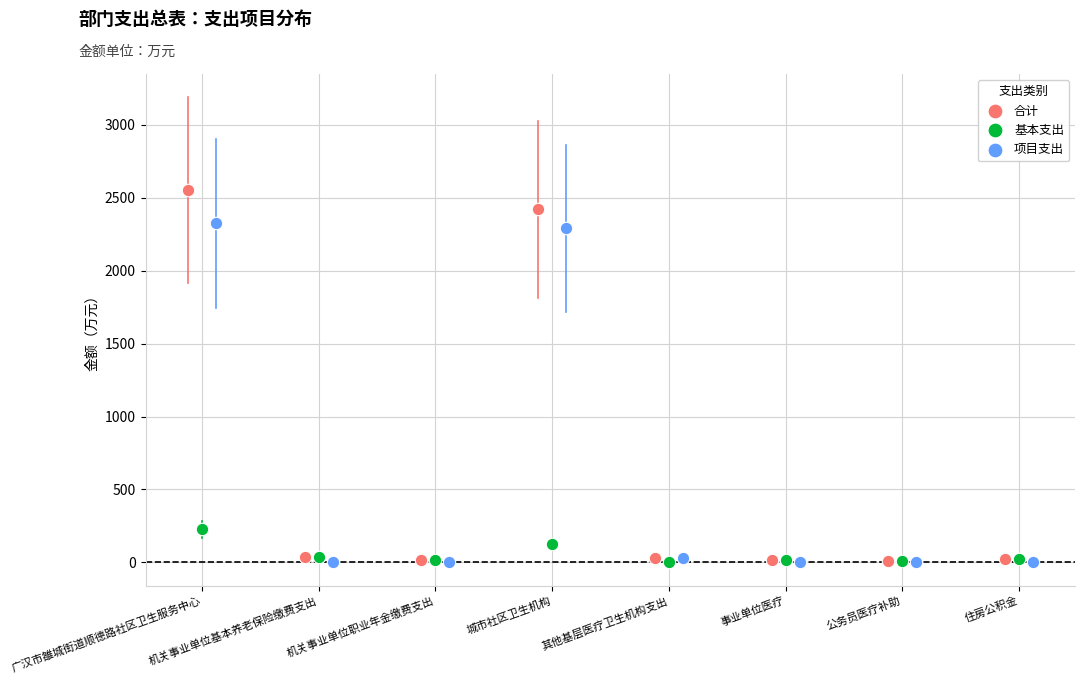

Which series contains the highest Y value?

合计